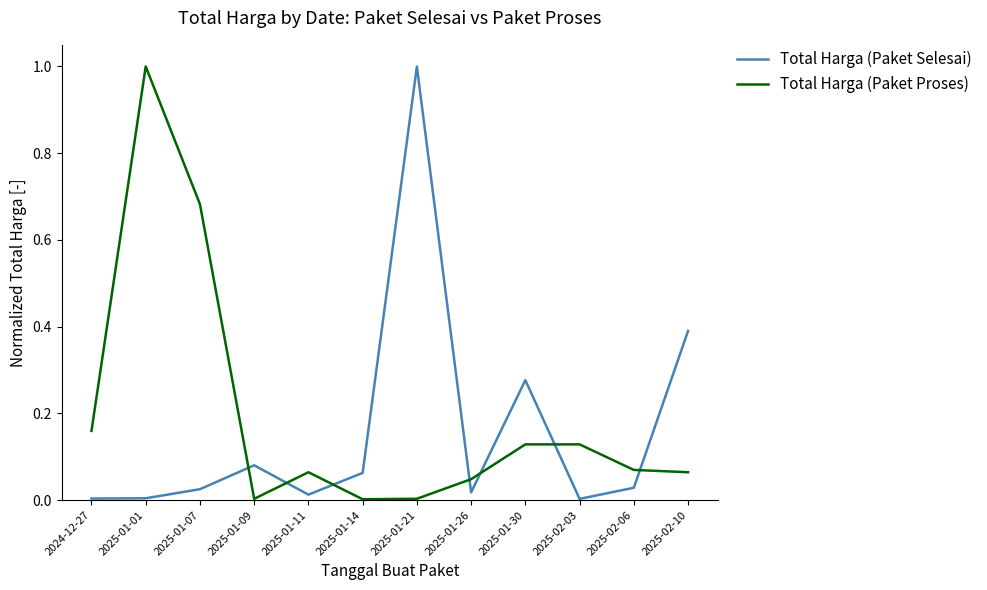

Is the value of Total Harga (Paket Selesai) at 2025-01-14 greater than the value of Total Harga (Paket Proses) at 2025-01-21?

Yes